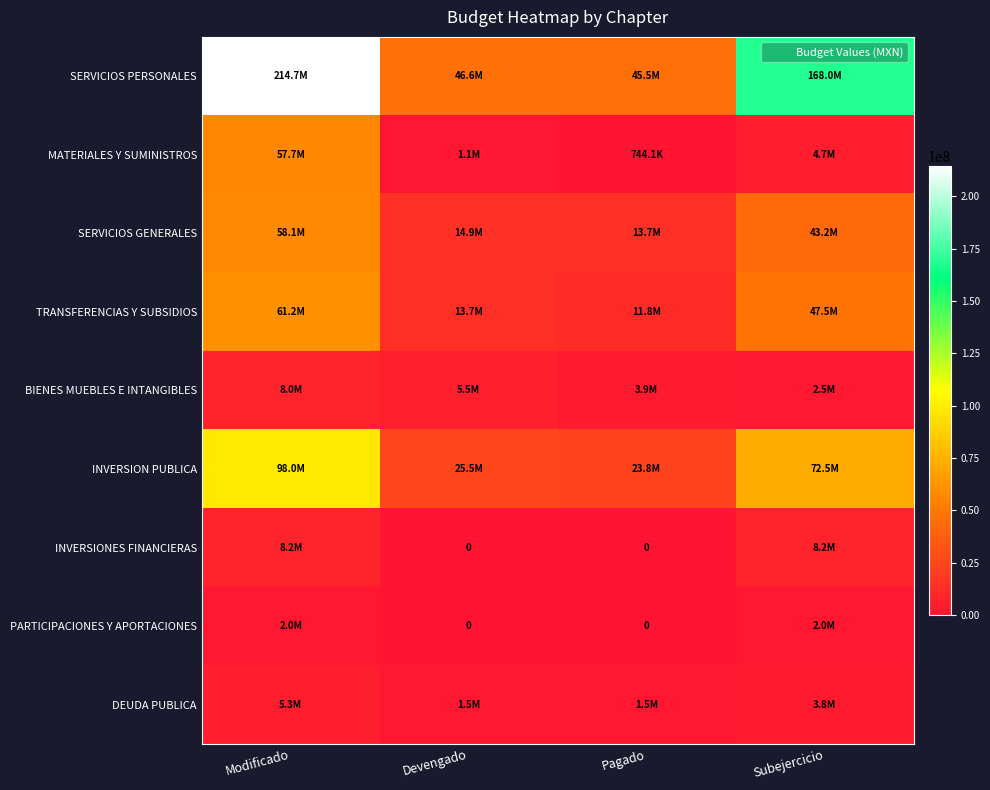

What is the lowest value of the BIENES MUEBLES E INTANGIBLES series?

2508092.2